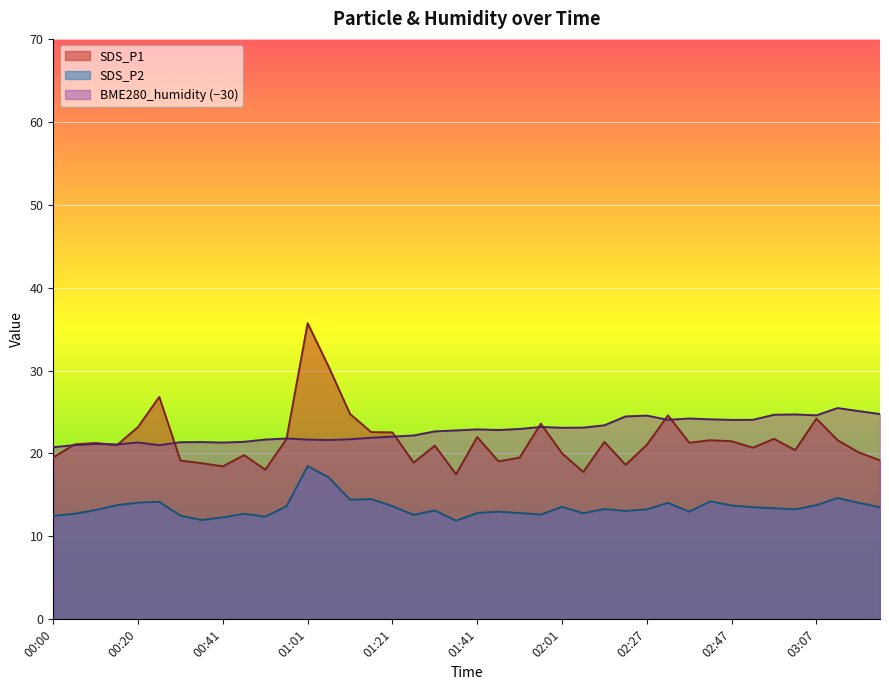

Is the value of BME280_humidity at 01:31 greater than the value of SDS_P1 at 01:26?

Yes